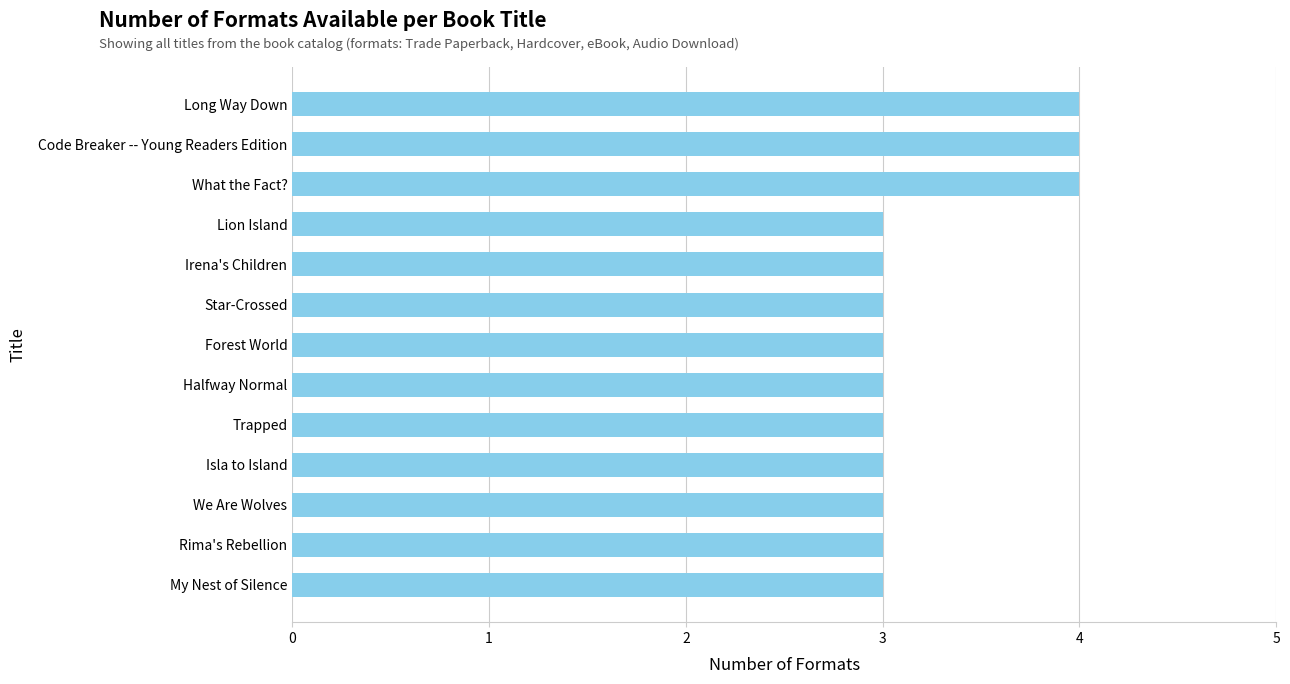

Reading bottom to top, list all the values displayed in this chart.

My Nest of Silence=3	Rima's Rebellion=3	We Are Wolves=3	Isla to Island=3	Trapped=3	Halfway Normal=3	Forest World=3	Star-Crossed=3	Irena's Children=3	Lion Island=3	What the Fact?=4	Code Breaker -- Young Readers Edition=4	Long Way Down=4